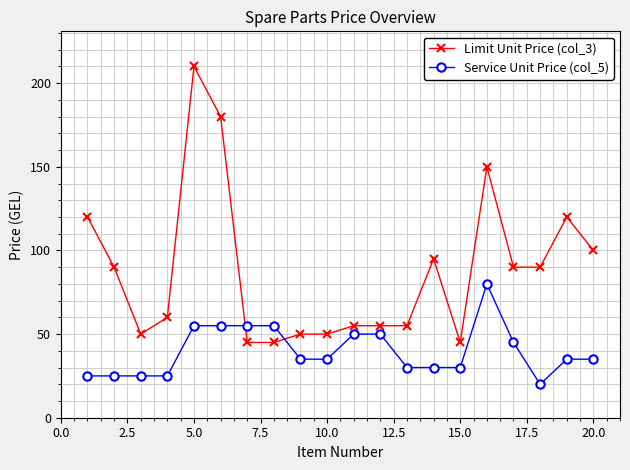

How many data points in Limit Unit Price (col_3) are less than 90?

10